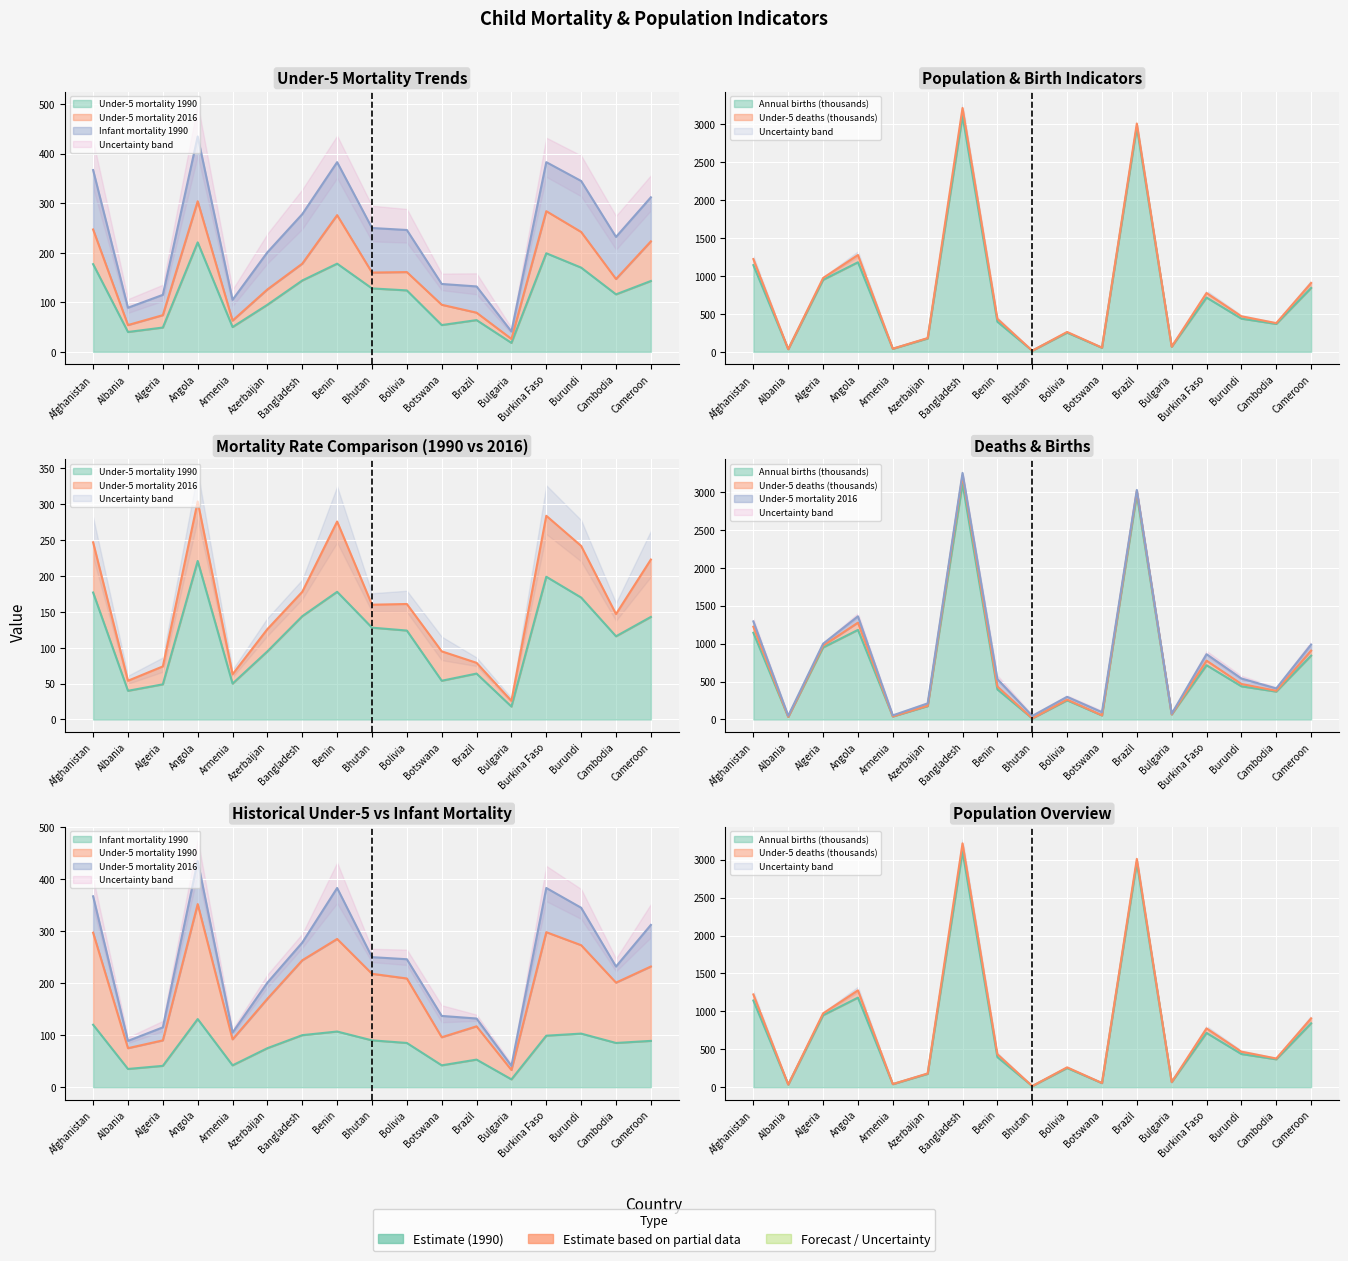

What is the value of the Annual births (thousands) point at the 16th from the left?

367.6